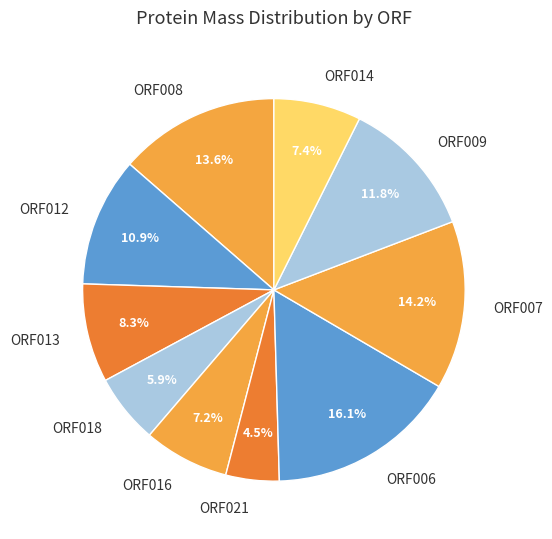

Is there any slice that represents more than half of the pie?

No